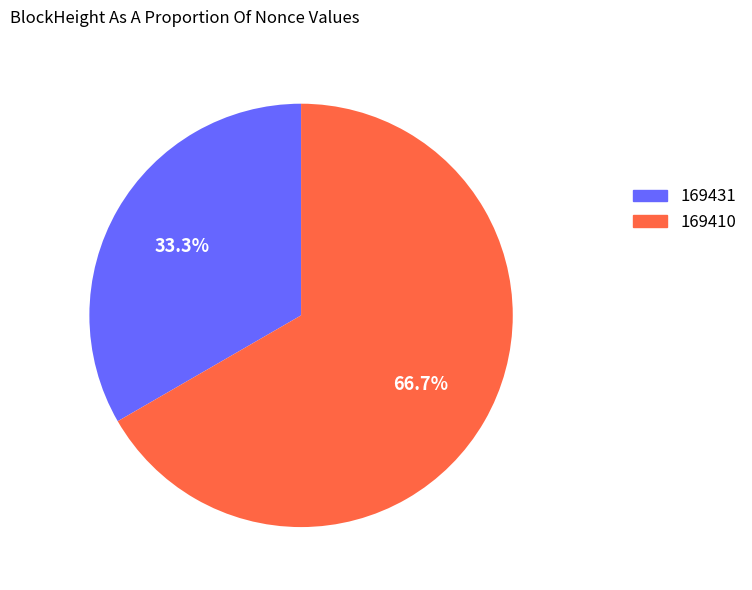

Between 169431 and 169410, which is larger?

169410